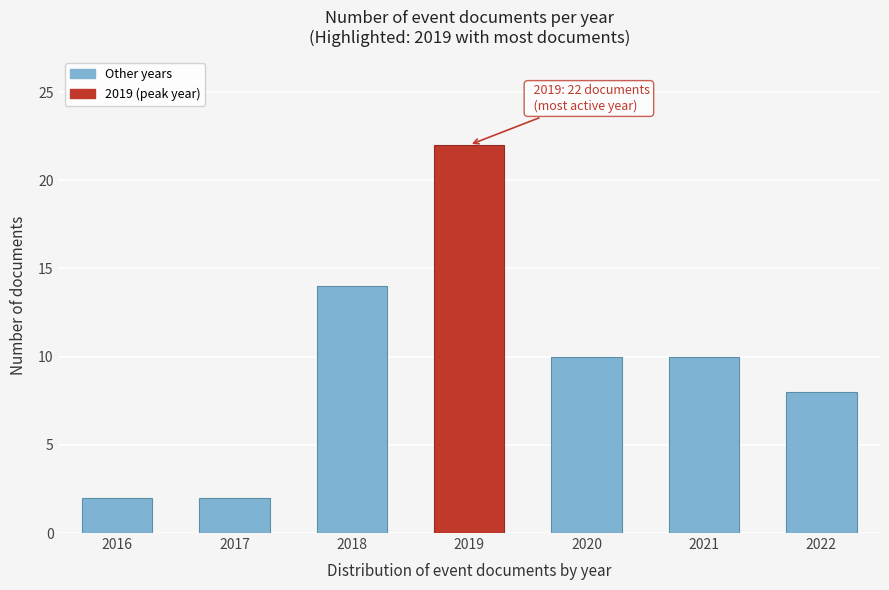

Reading right to left, extract all data points from this chart.

8	10	10	22	14	2	2